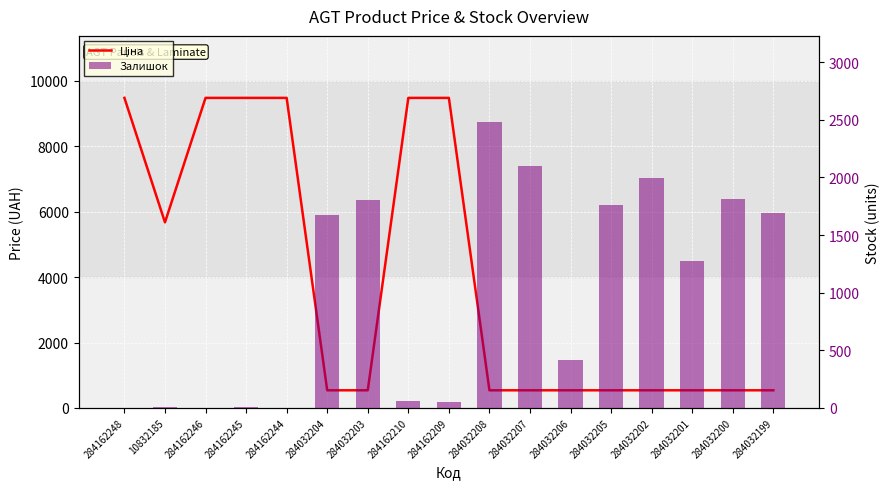

True or false: Залишок has a value of 262.1 at 284032201.

False